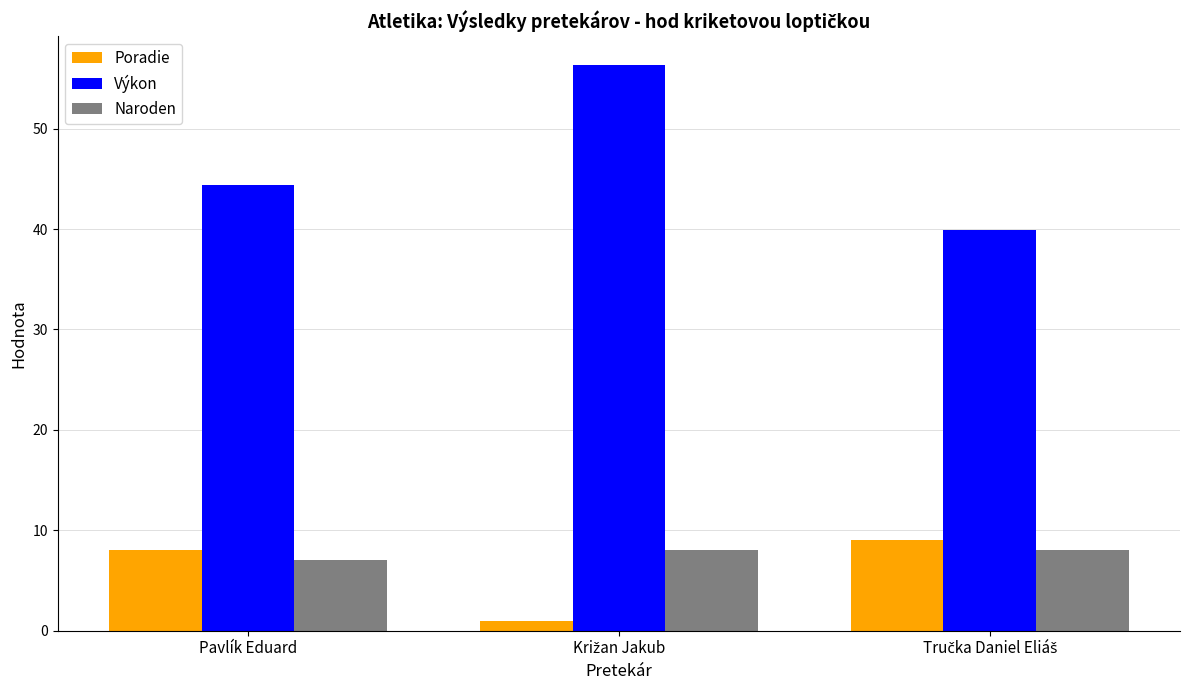

What is the average value of the Naroden series?

7.7